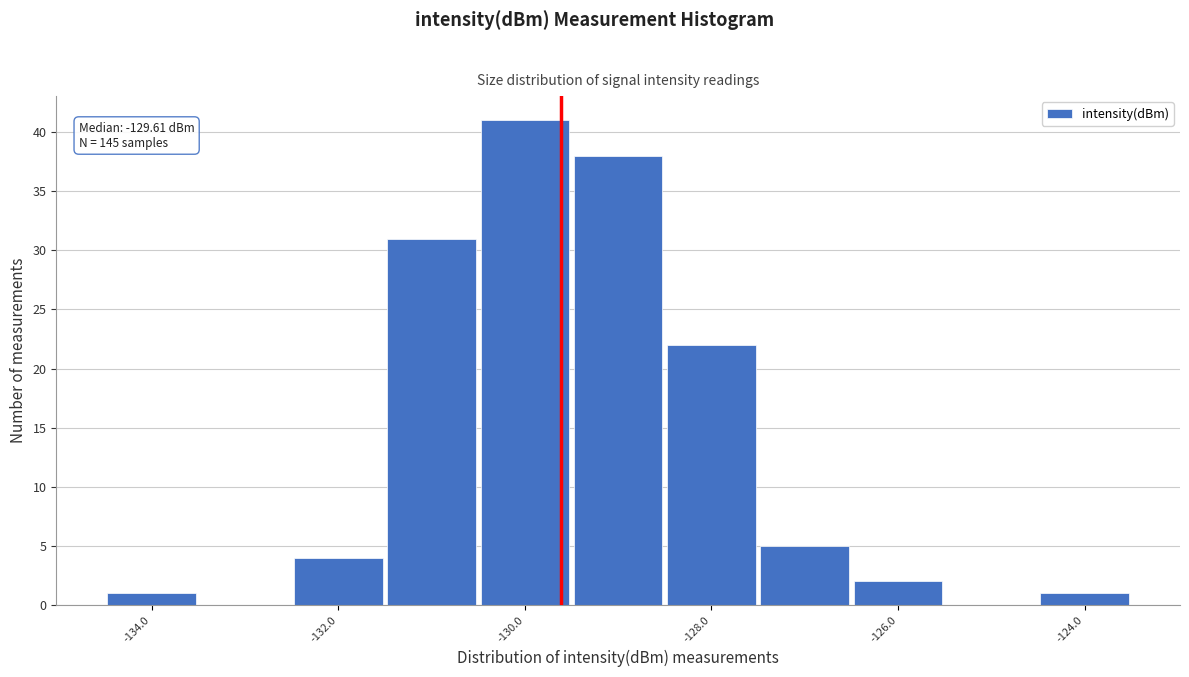

Over which range of the x-axis is the bar tallest?

-130.5 to -129.5